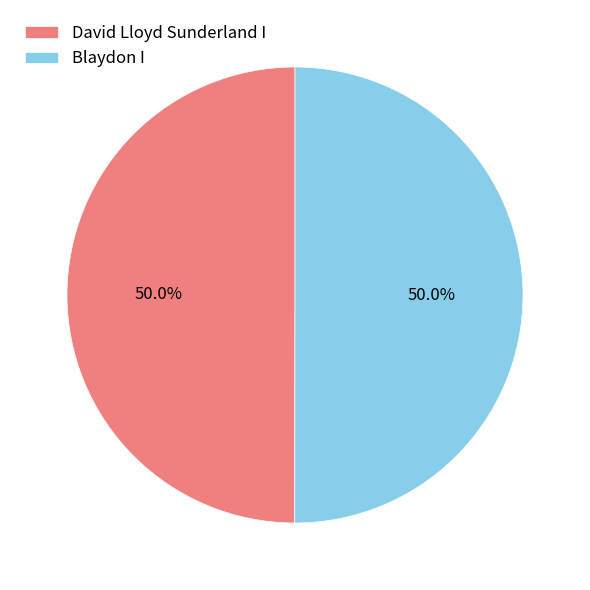

How many segments does this pie chart have?

2